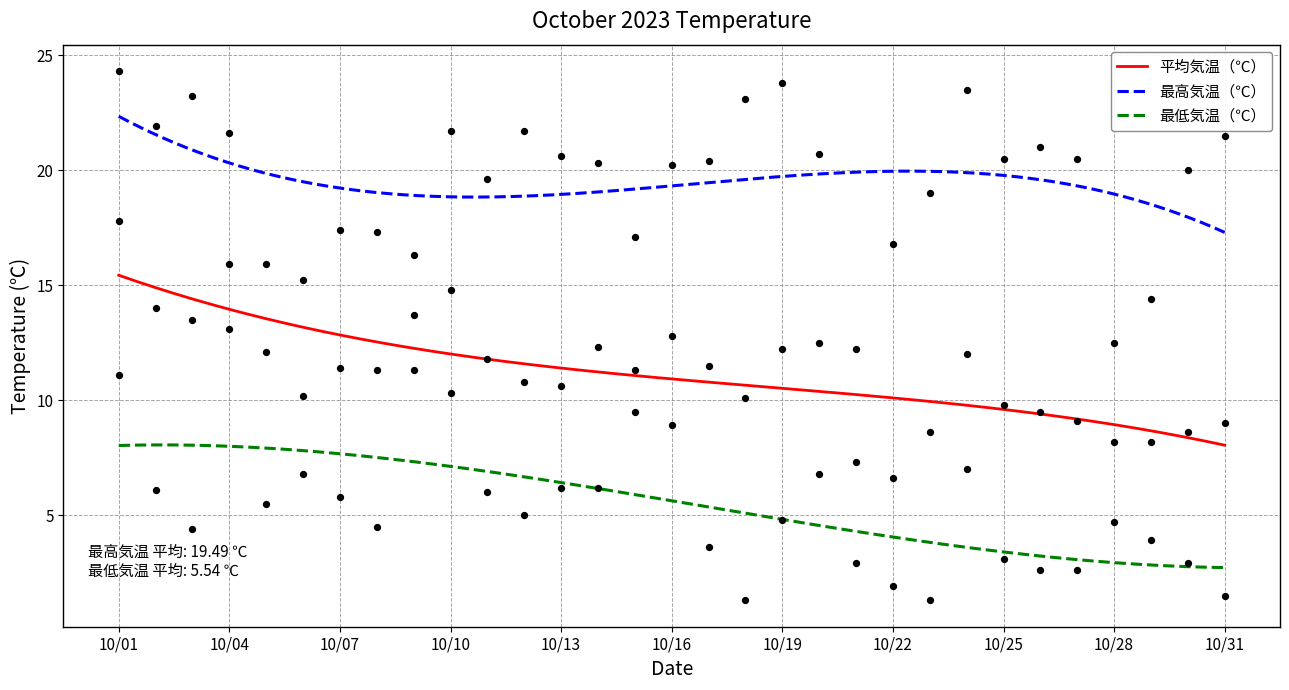

Which series has the largest total across all categories?

最高気温（℃）